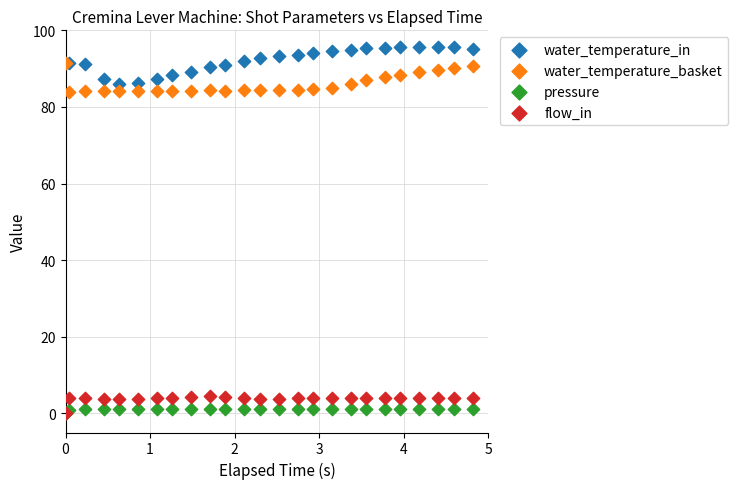

Which series reaches the maximum Y coordinate?

water_temperature_in